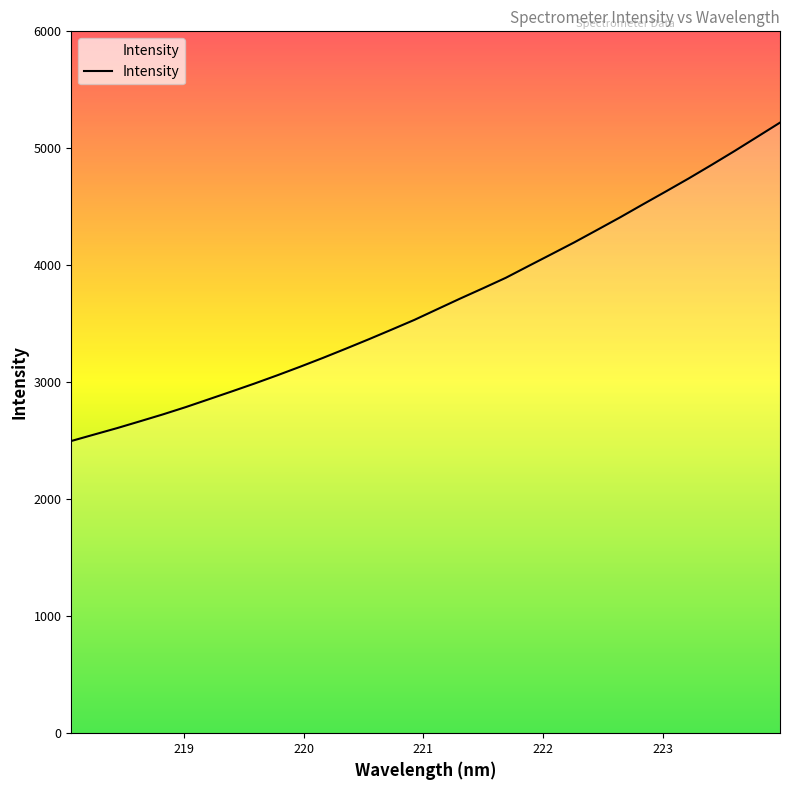

What is the average value?

3678.8